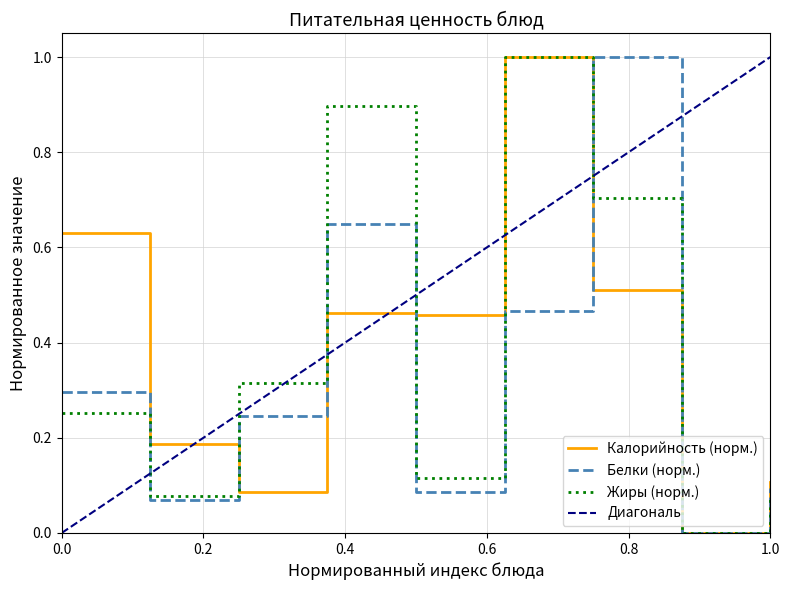

The value of Белки (норм.) at 1.0 is 0.1. True or false?

True